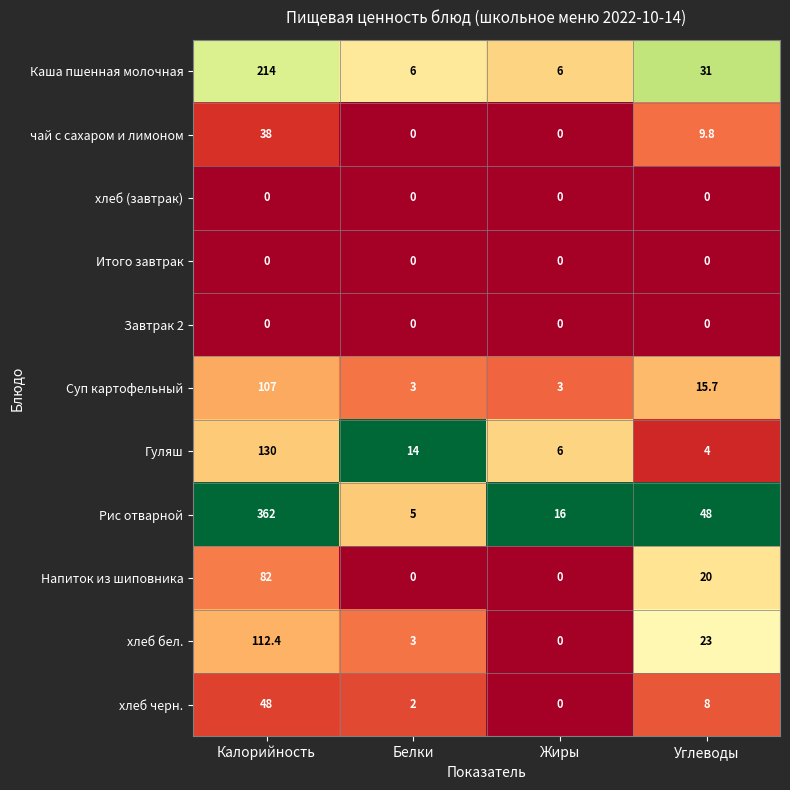

What is the spread (max minus min) of values at Углеводы?

48.0